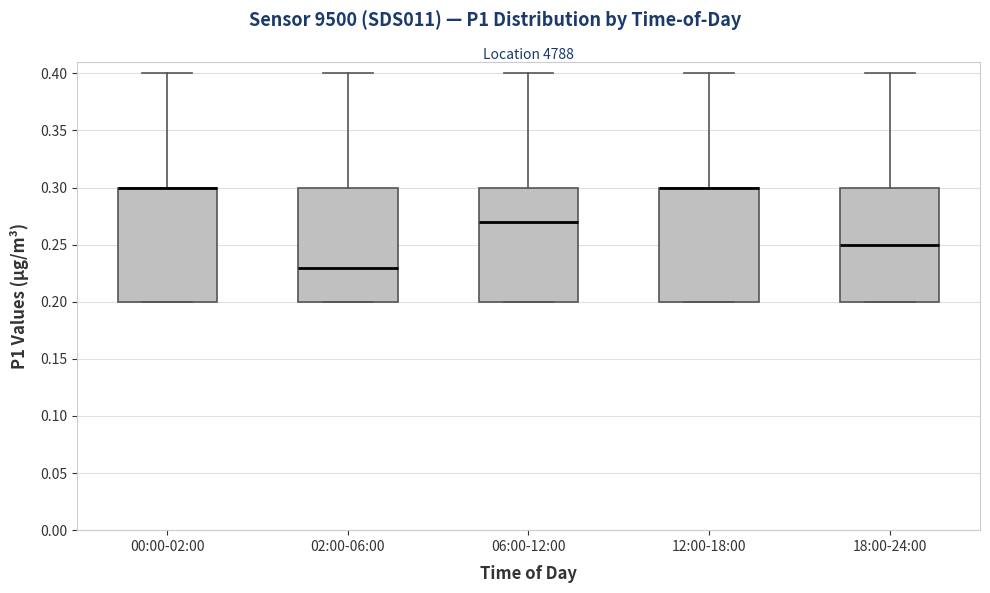

Reading left to right, read every box against the y-axis: the position of its median line, the range the box covers, and the ends of its whiskers. The values are not printed on the chart, so give them approximately, as read against the axis.

00:00-02:00: median 0.30 (drawn on the box's upper edge), box 0.20 to 0.30, whiskers 0.20 to 0.40
02:00-06:00: median 0.23, box 0.20 to 0.30, whiskers 0.20 to 0.40
06:00-12:00: median 0.27, box 0.20 to 0.30, whiskers 0.20 to 0.40
12:00-18:00: median 0.30 (drawn on the box's upper edge), box 0.20 to 0.30, whiskers 0.20 to 0.40
18:00-24:00: median 0.25, box 0.20 to 0.30, whiskers 0.20 to 0.40